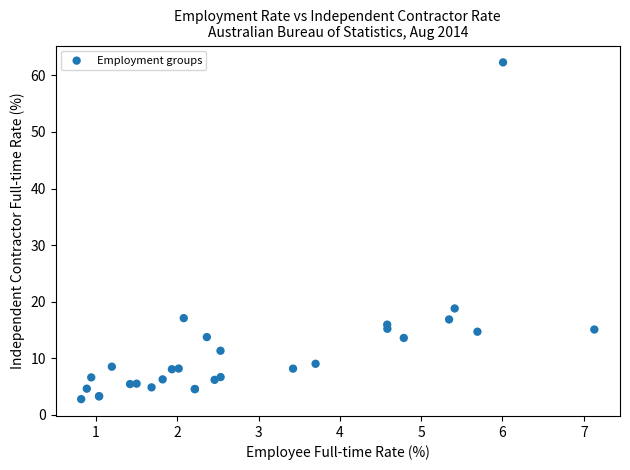

What Y value in the scatter plot is closest to 32?

18.8